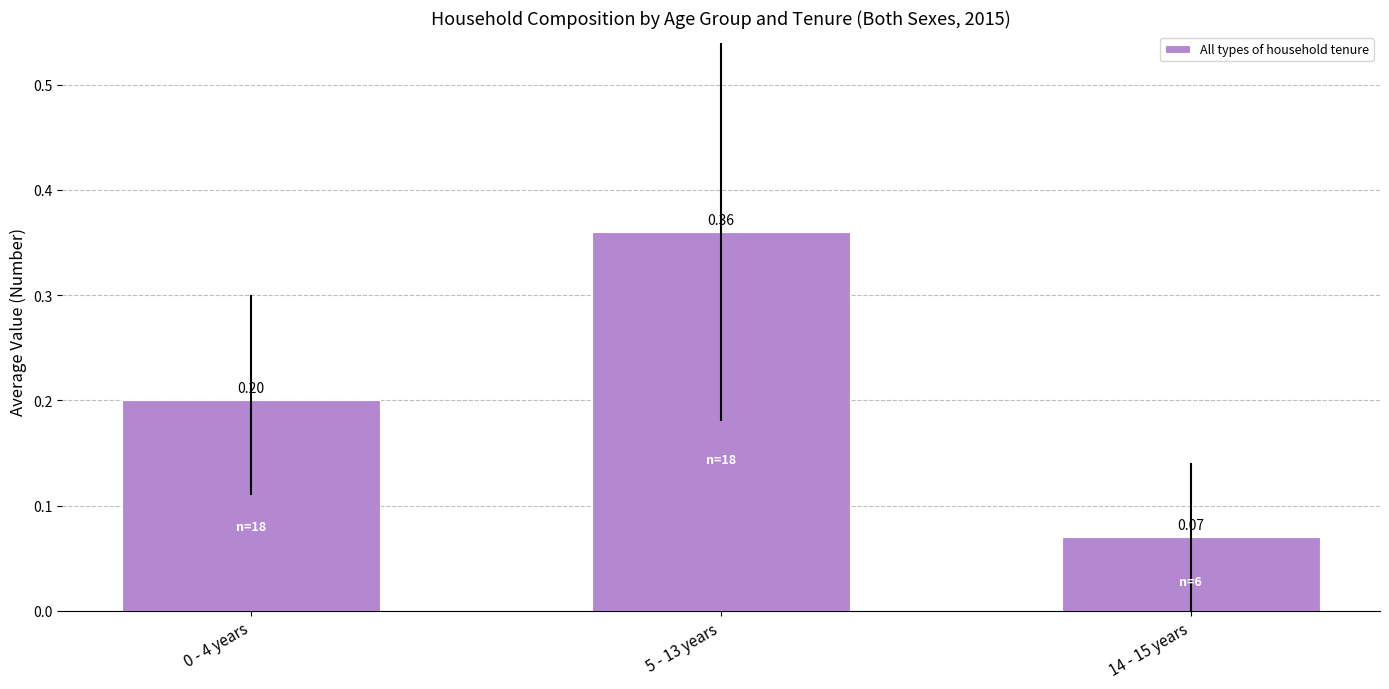

What position from the right is 0 - 4 years?

3